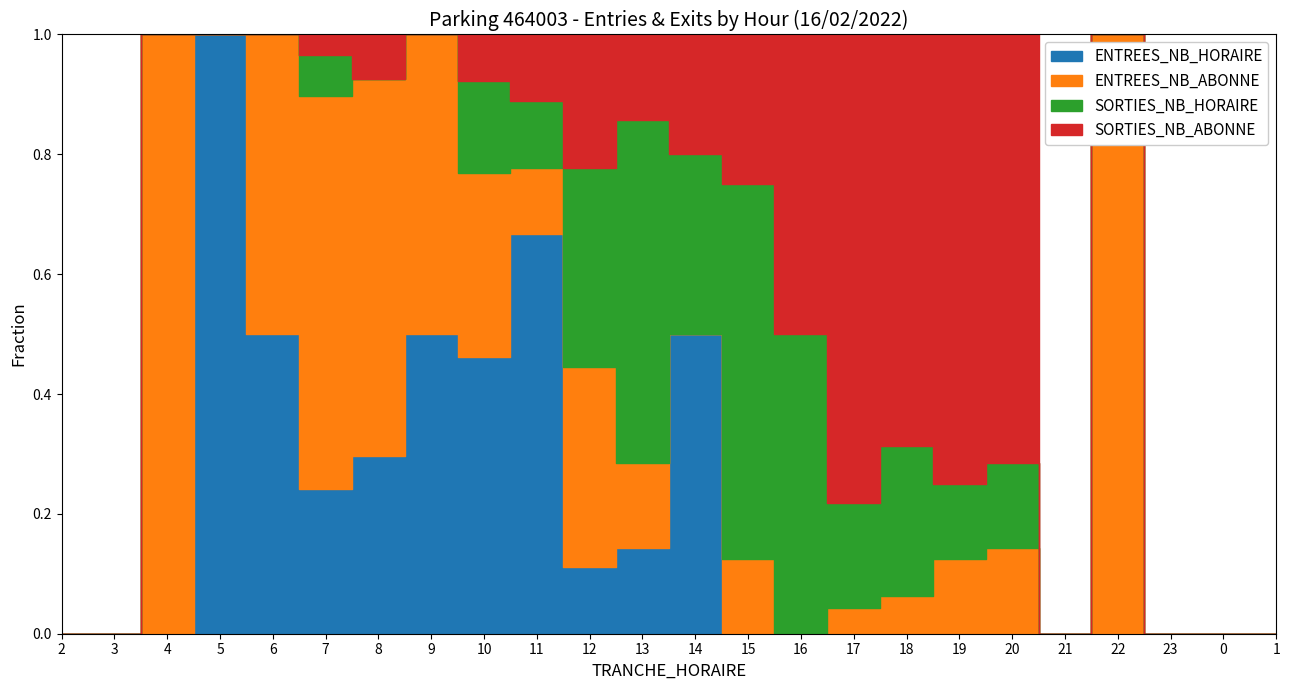

How many distinct data groups are displayed?

4